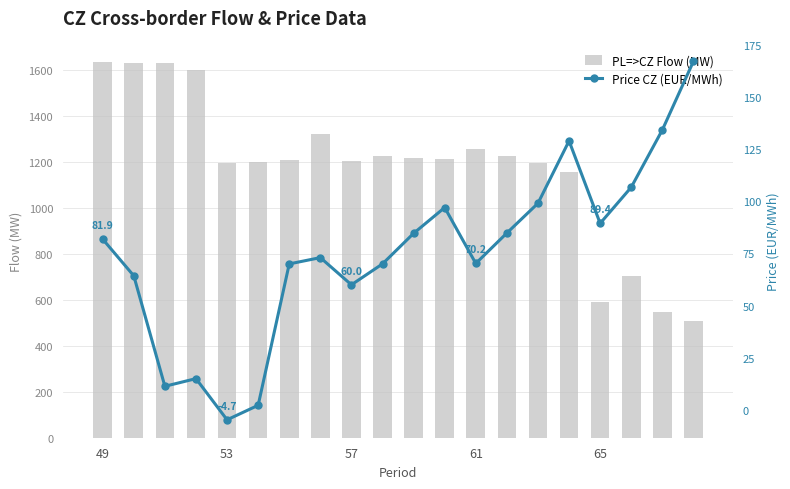

What is the difference between the second highest and second lowest values in the PL=>CZ Flow (MW) series?

1086.4